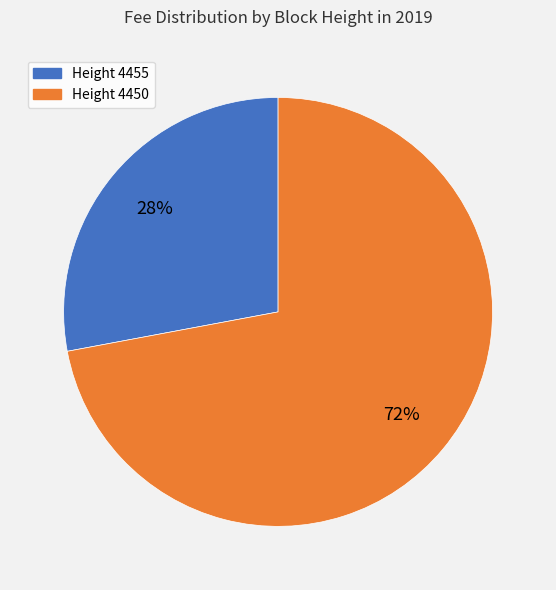

To the nearest percent, what percentage of the pie is Height 4450?

72%